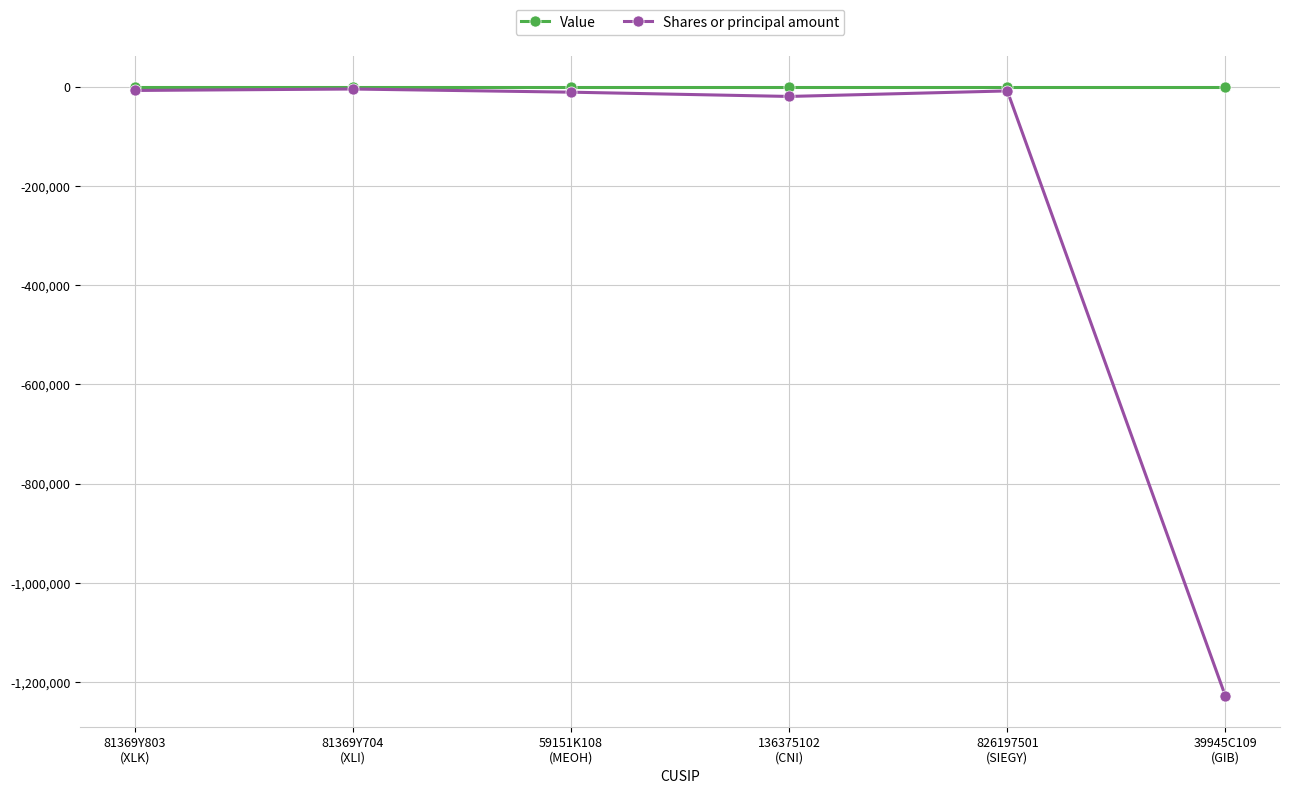

What is the highest value of the Shares or principal amount series?

-4452